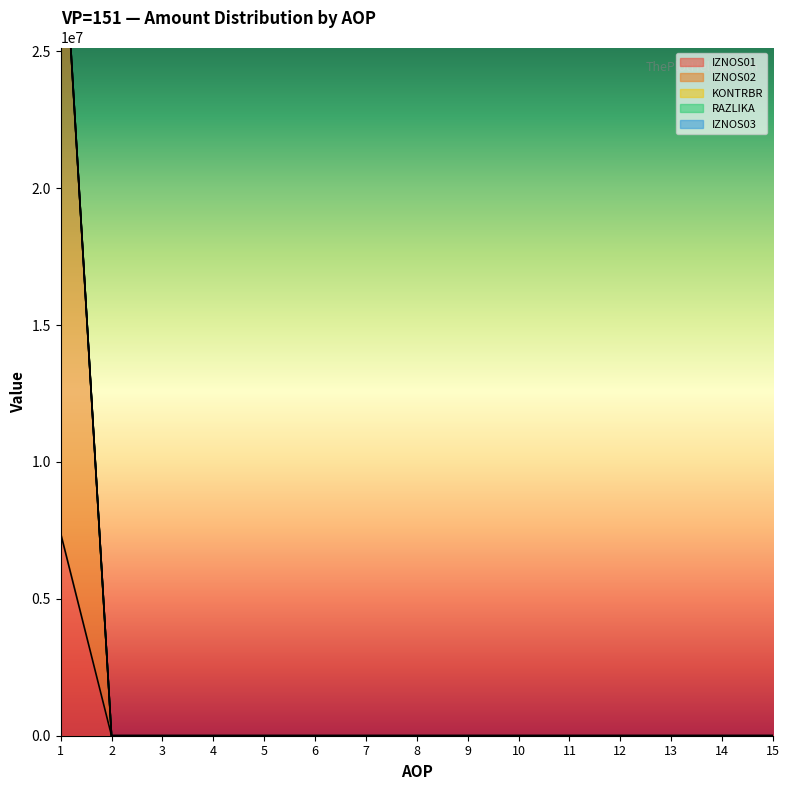

Which series has the widest spread of values?

IZNOS01